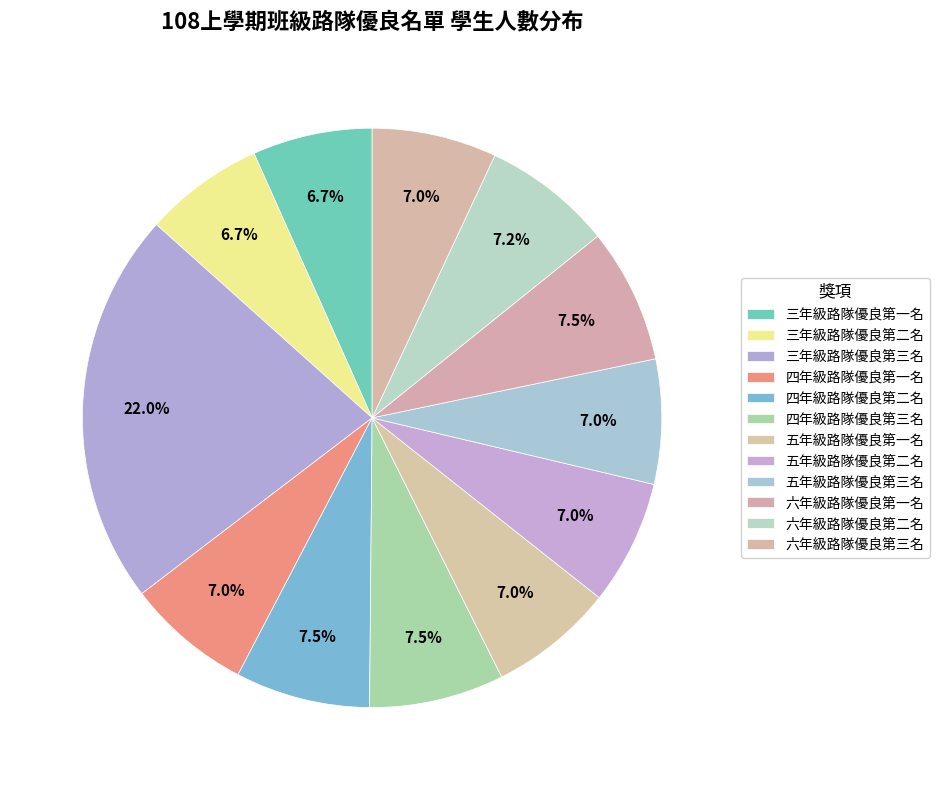

Does 四年級路隊優良第二名 account for over 50% of the chart?

No